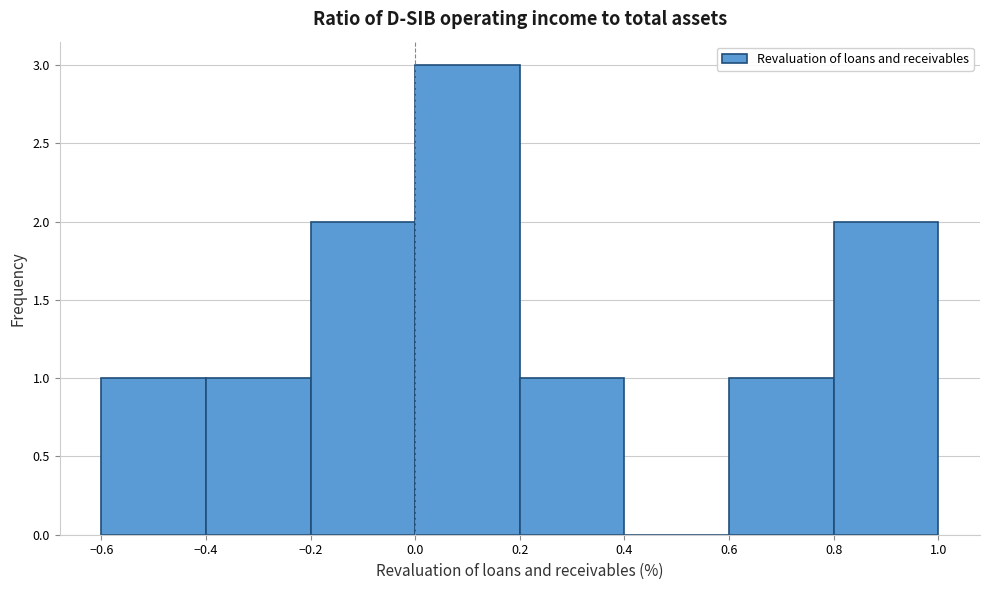

Reading left to right, list every bar in this chart as the range it spans on the x-axis followed by its height. The values are not printed on the chart, so give them approximately, as read against the axis.

-0.6 to -0.4: 1
-0.4 to -0.2: 1
-0.2 to 0.0: 2
0.0 to 0.2: 3
0.2 to 0.4: 1
0.4 to 0.6: 0
0.6 to 0.8: 1
0.8 to 1.0: 2